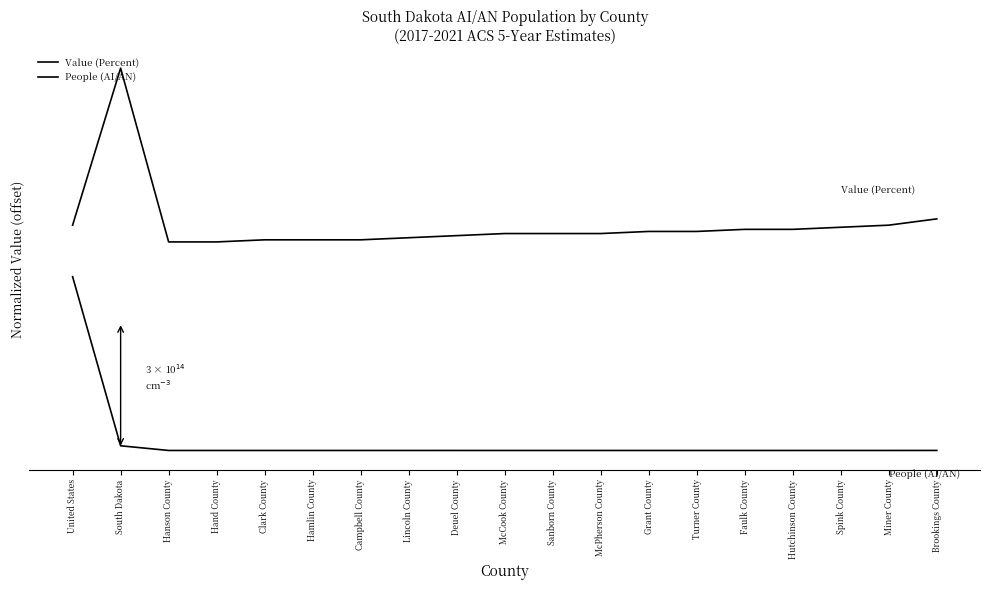

How many values in the People (AI/AN) series exceed 0?

18